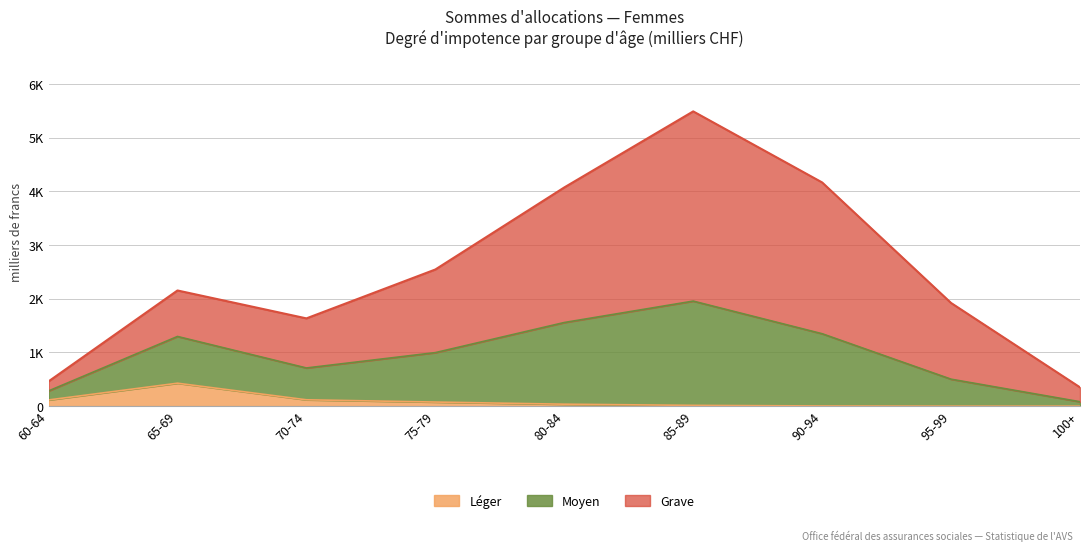

Which category has the lowest value across all series?

95-99